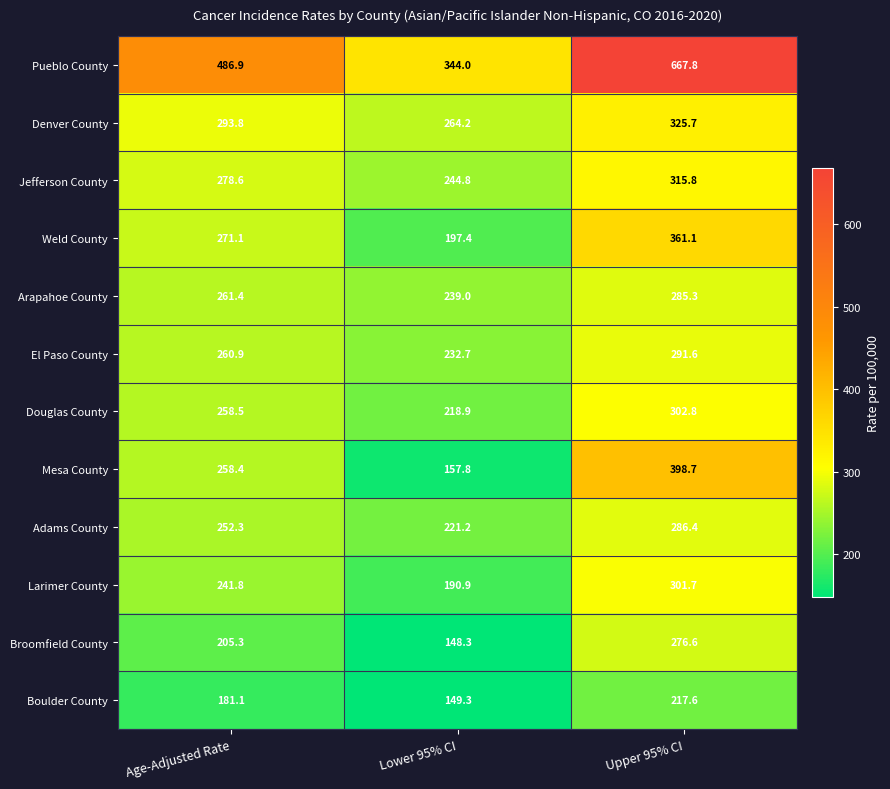

What is the difference between the Arapahoe County values at Lower 95% CI and Upper 95% CI?

46.3